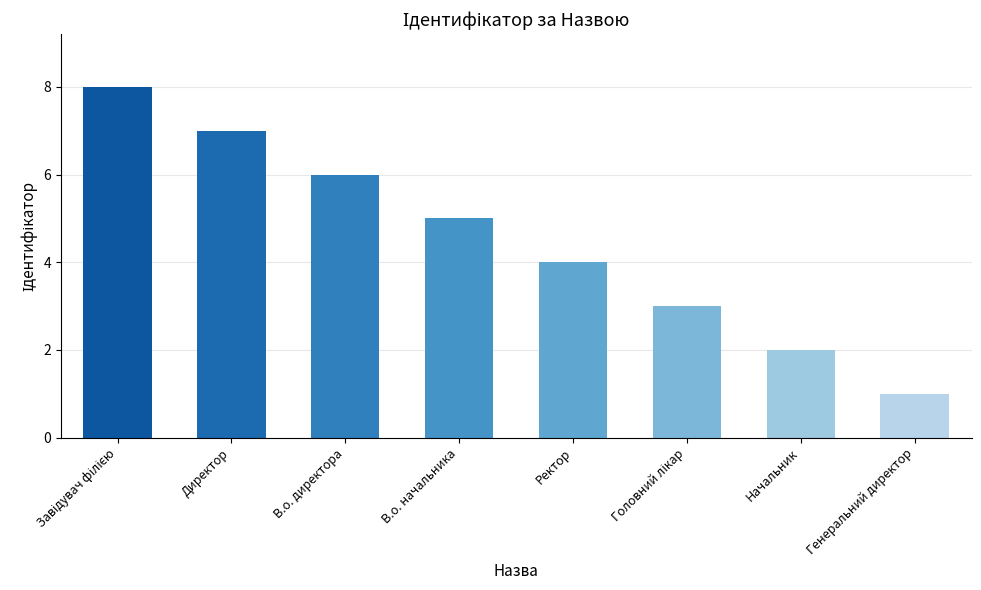

What is the label of the 7th bar from the left?

Начальник